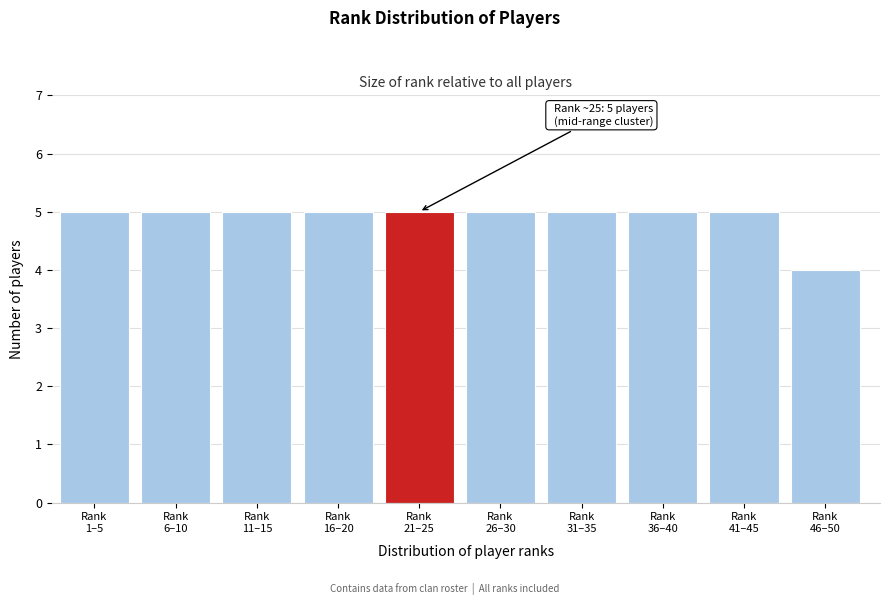

Reading right to left, extract all data points from this chart.

4	5	5	5	5	5	5	5	5	5